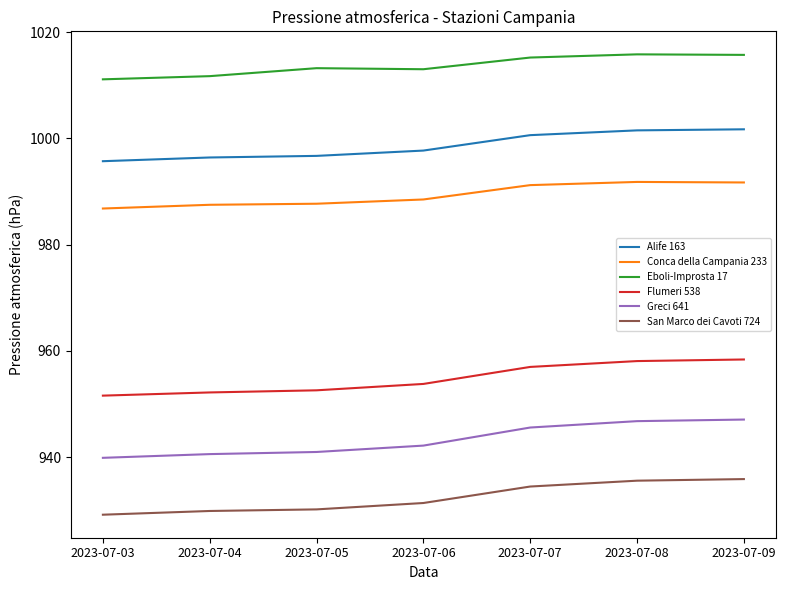

At how many categories does at least one series exceed 991?

7